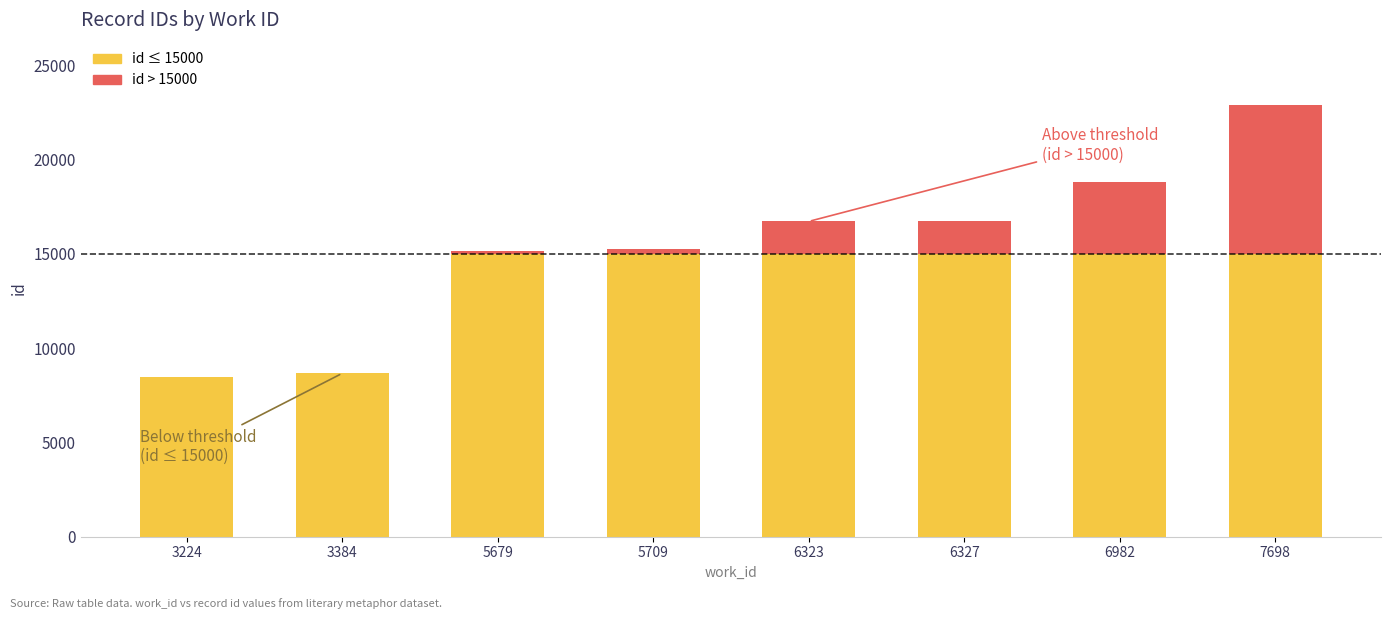

What is the total value across all series at 6982?

18818